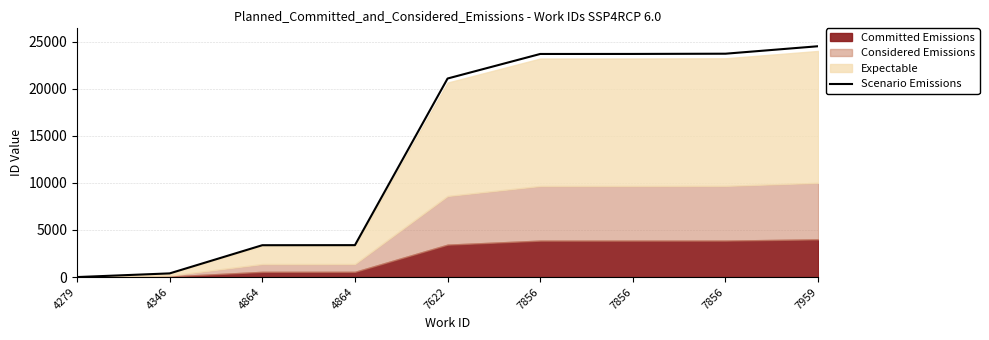

What is the average value?

13755.7